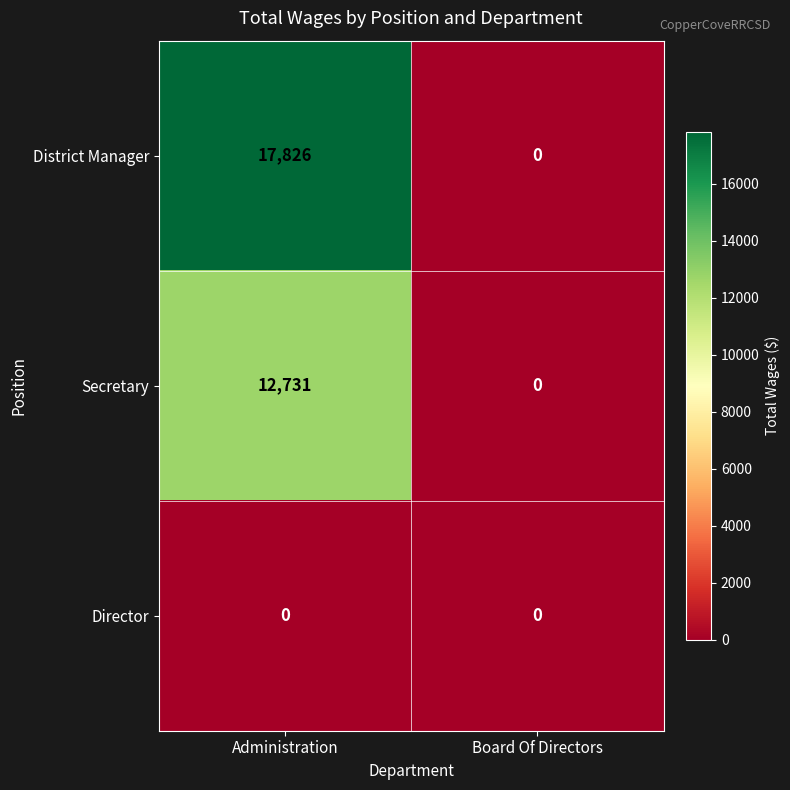

What is the maximum value shown in the chart?

17826